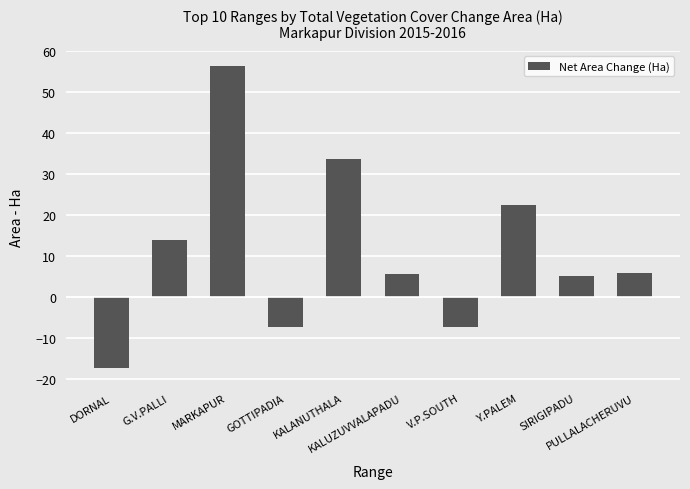

True or false: the data shows 49.1 at KALANUTHALA.

False